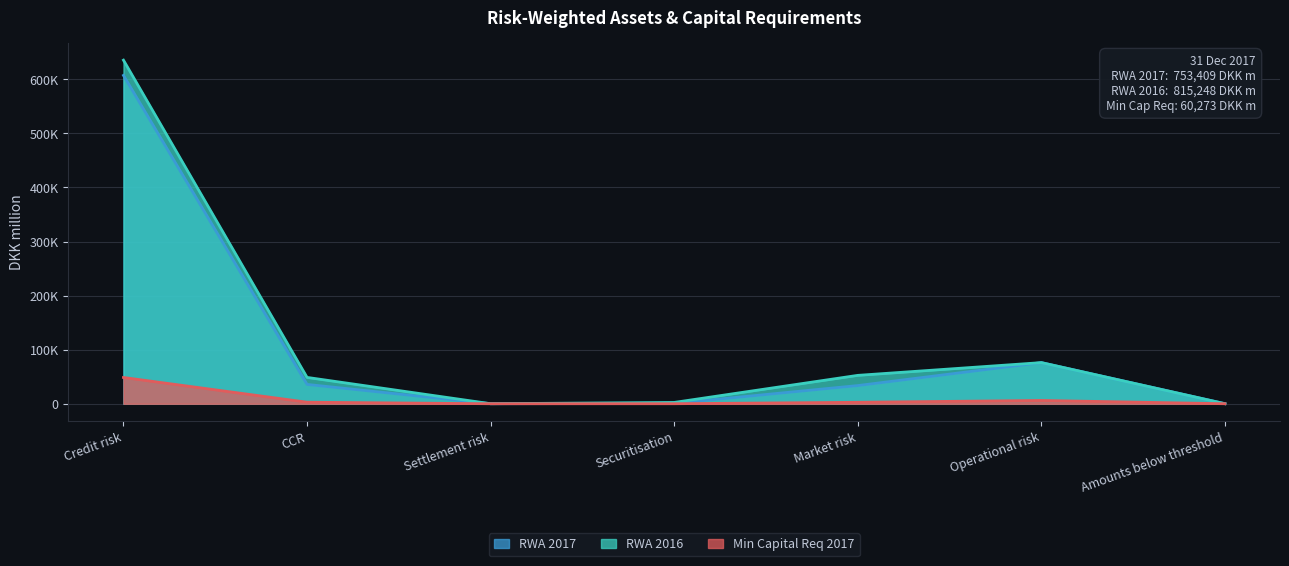

Reading right to left, list all the values displayed in this chart.

RWA 2017: 129	76050	33624	573	68	35757	607208
RWA 2016: 99	76065	52498	2421	64	48717	635384
Min Capital Req 2017: 10	6084	2690	46	5	2861	48577